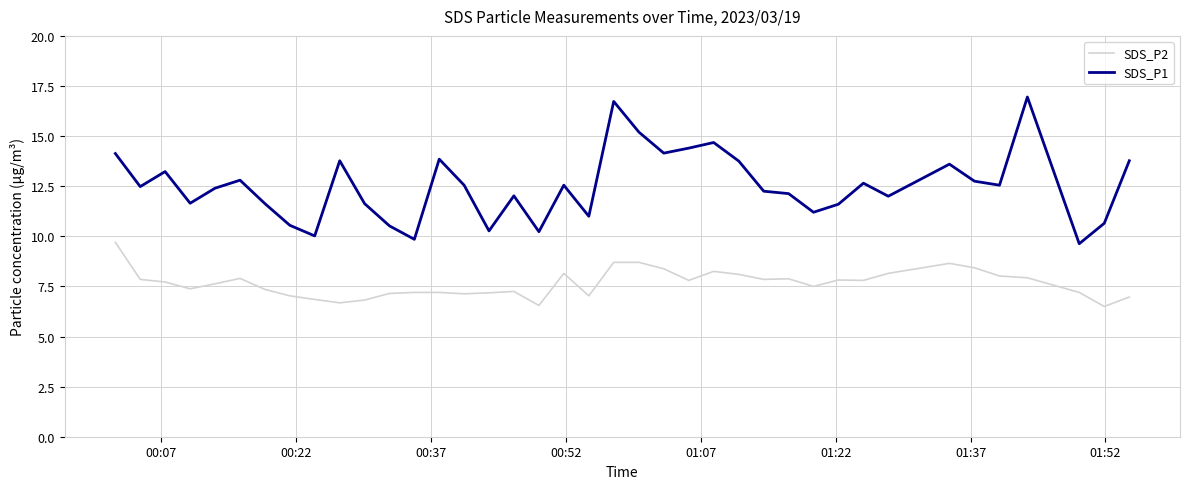

List the series in order of their overall mean, lowest first.

SDS_P2, SDS_P1